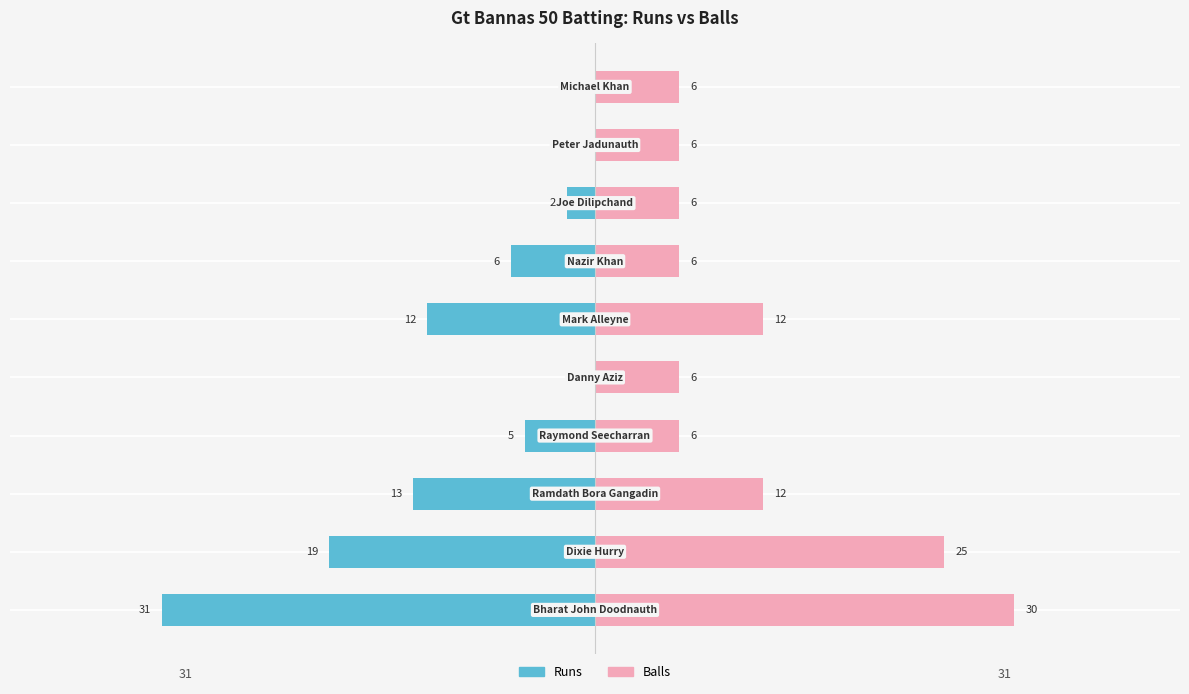

Reading right to left, extract all data points from this chart.

Runs: 40=0	30=0	20=-2	10=-6	0=-12	−10=0	−20=-5	−30=-13	−40=-19	−50=-31
Balls: 40=6	30=6	20=6	10=6	0=12	−10=6	−20=6	−30=12	−40=25	−50=30